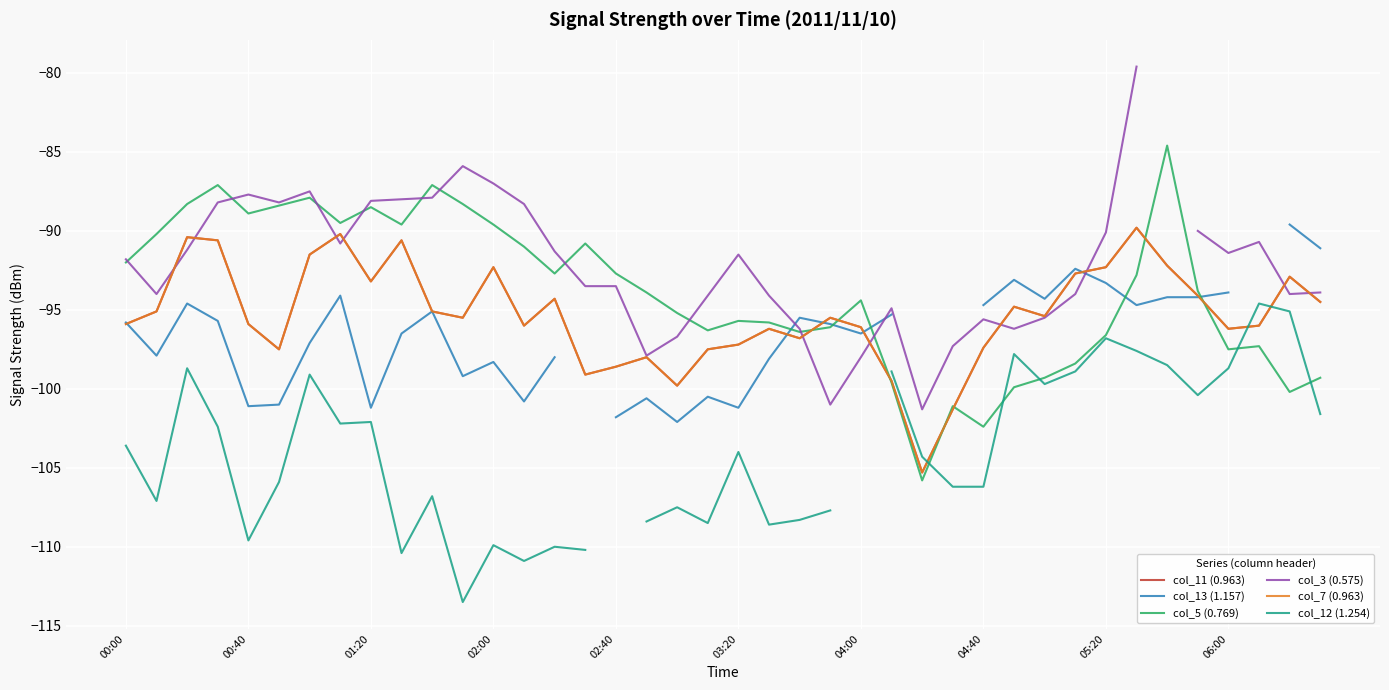

At how many categories does at least one series exceed -97?

38